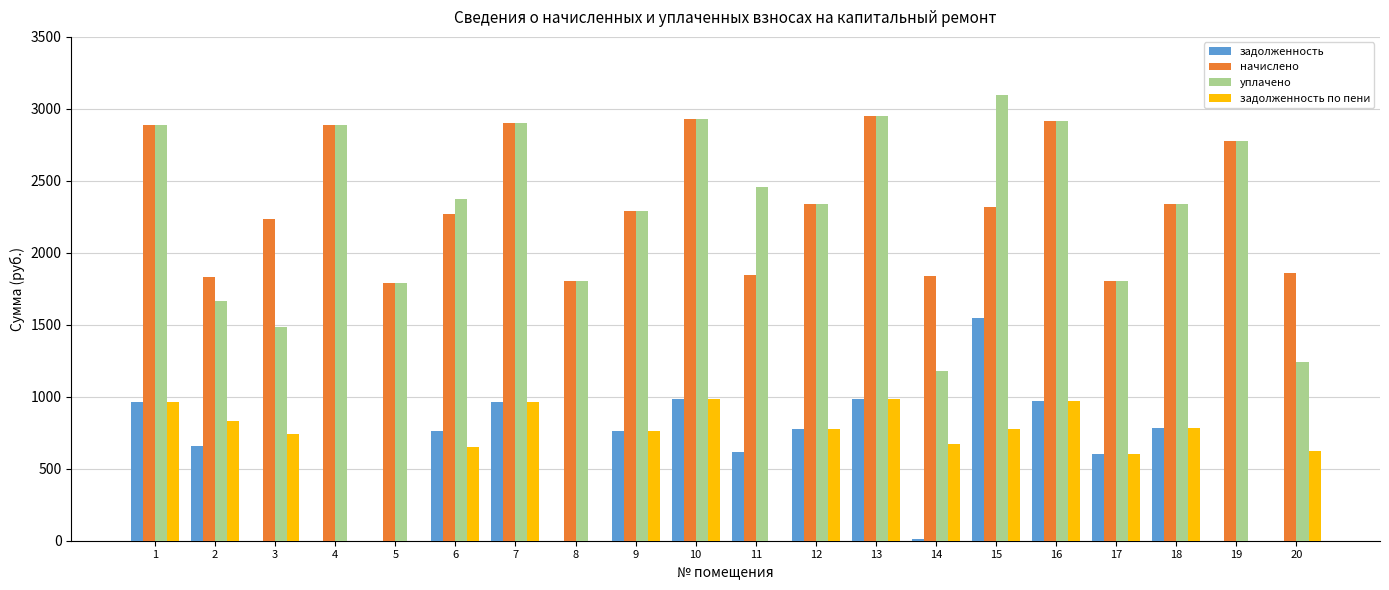

Which series changed the most between 9 and 11?

задолженность по пени